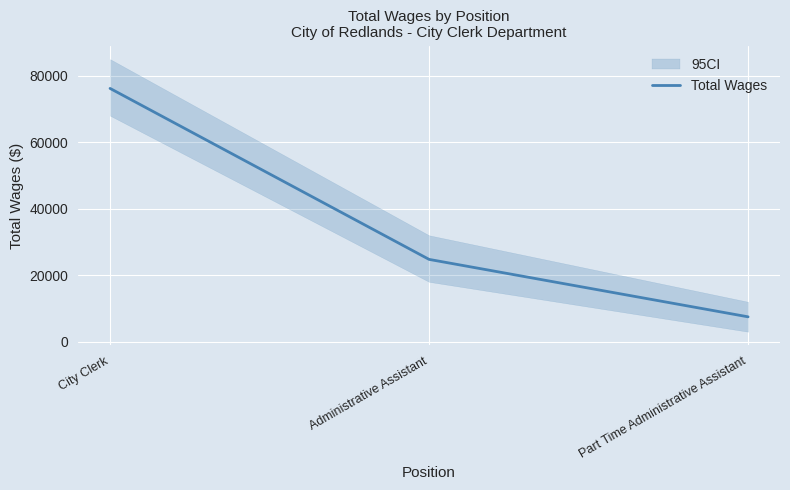

Reading right to left, what are all the values shown in this chart?

7474	24757	76200